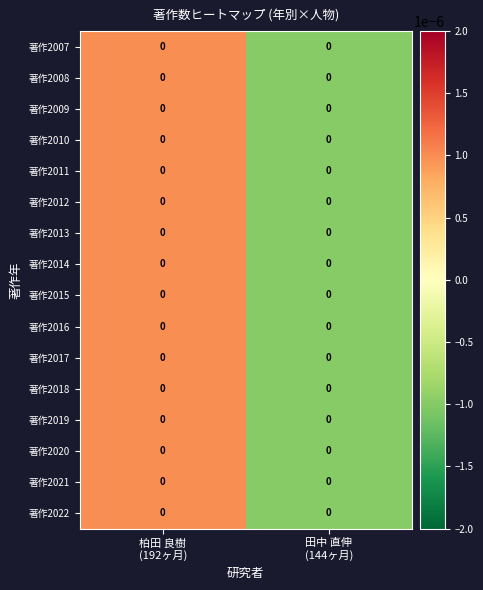

Reading right to left, extract all data points from this chart.

著作2007: 田中 直伸
(144ヶ月)=0.0	柏田 良樹
(192ヶ月)=0.0
著作2008: 田中 直伸
(144ヶ月)=0.0	柏田 良樹
(192ヶ月)=0.0
著作2009: 田中 直伸
(144ヶ月)=0.0	柏田 良樹
(192ヶ月)=0.0
著作2010: 田中 直伸
(144ヶ月)=0.0	柏田 良樹
(192ヶ月)=0.0
著作2011: 田中 直伸
(144ヶ月)=0.0	柏田 良樹
(192ヶ月)=0.0
著作2012: 田中 直伸
(144ヶ月)=0.0	柏田 良樹
(192ヶ月)=0.0
著作2013: 田中 直伸
(144ヶ月)=0.0	柏田 良樹
(192ヶ月)=0.0
著作2014: 田中 直伸
(144ヶ月)=0.0	柏田 良樹
(192ヶ月)=0.0
著作2015: 田中 直伸
(144ヶ月)=0.0	柏田 良樹
(192ヶ月)=0.0
著作2016: 田中 直伸
(144ヶ月)=0.0	柏田 良樹
(192ヶ月)=0.0
著作2017: 田中 直伸
(144ヶ月)=0.0	柏田 良樹
(192ヶ月)=0.0
著作2018: 田中 直伸
(144ヶ月)=0.0	柏田 良樹
(192ヶ月)=0.0
著作2019: 田中 直伸
(144ヶ月)=0.0	柏田 良樹
(192ヶ月)=0.0
著作2020: 田中 直伸
(144ヶ月)=0.0	柏田 良樹
(192ヶ月)=0.0
著作2021: 田中 直伸
(144ヶ月)=0.0	柏田 良樹
(192ヶ月)=0.0
著作2022: 田中 直伸
(144ヶ月)=0.0	柏田 良樹
(192ヶ月)=0.0